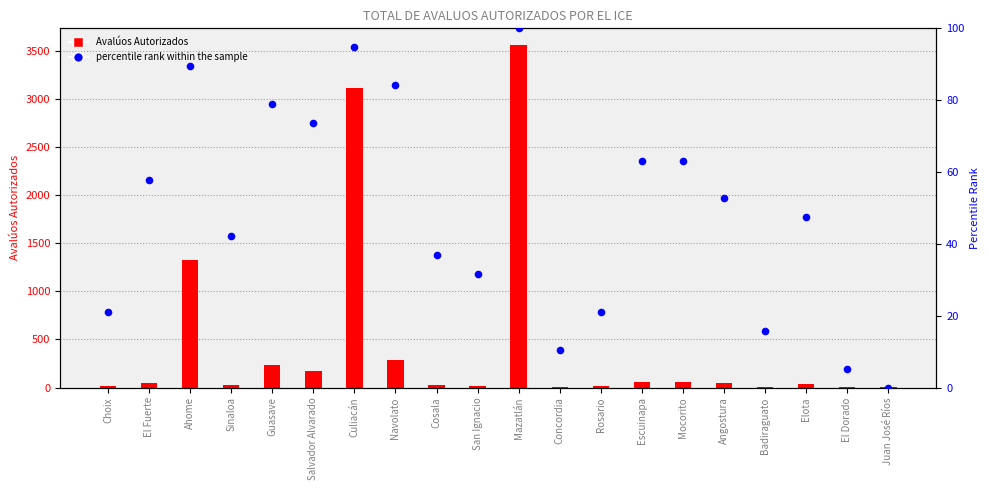

Which series has the largest Y range (max minus min)?

Avalúos Autorizados